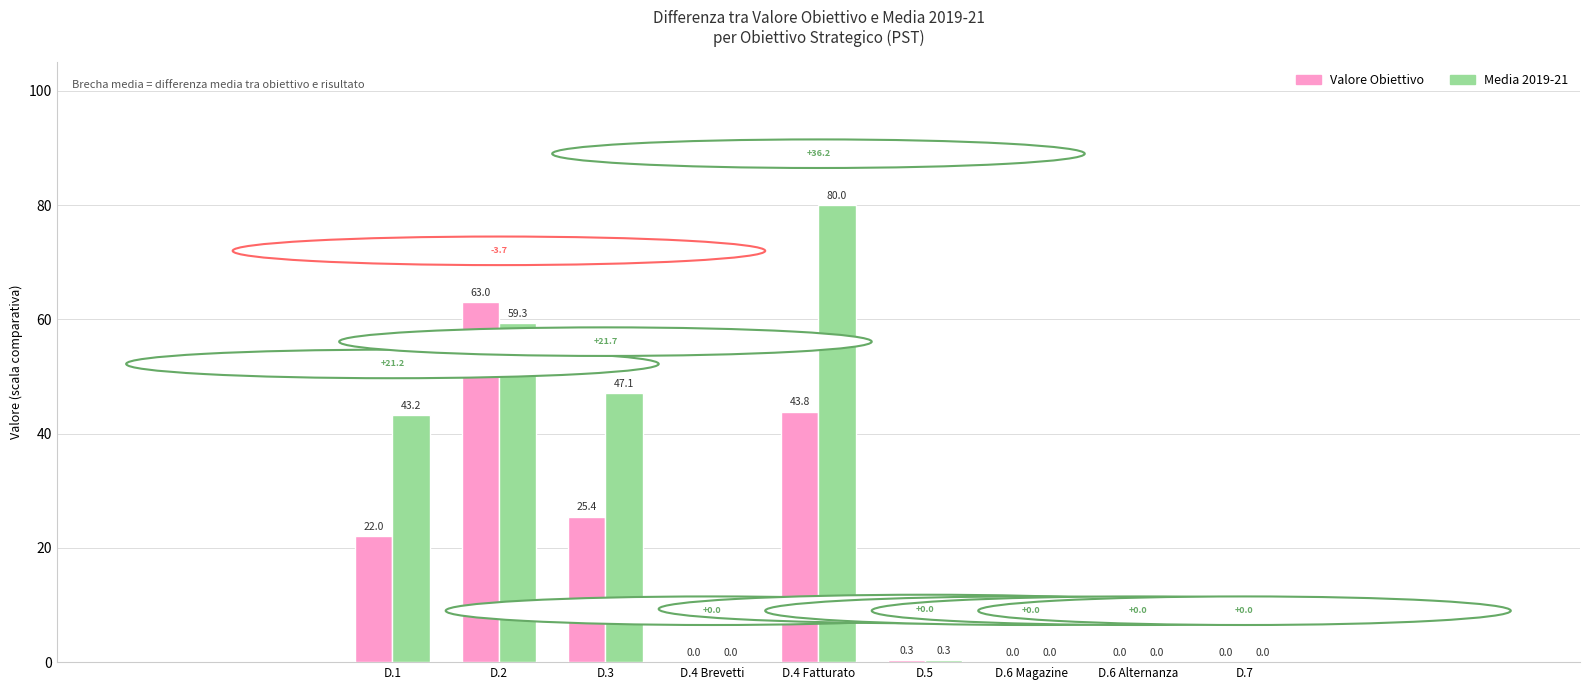

Which series has the largest total across all categories?

Media 2019-21